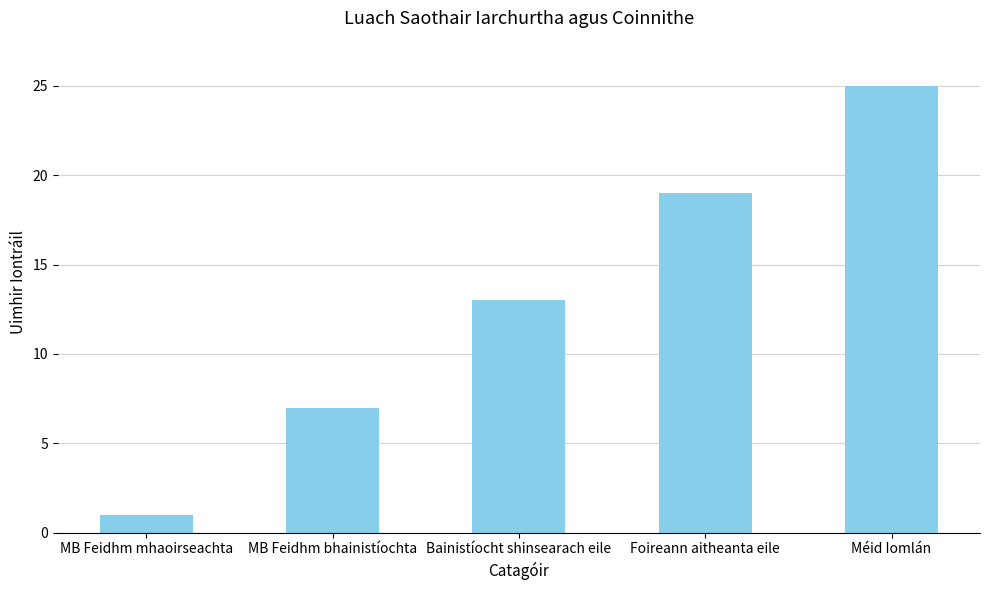

List the labels in order of value, smallest first.

MB Feidhm mhaoirseachta, MB Feidhm bhainistíochta, Bainistíocht shinsearach eile, Foireann aitheanta eile, Méid Iomlán